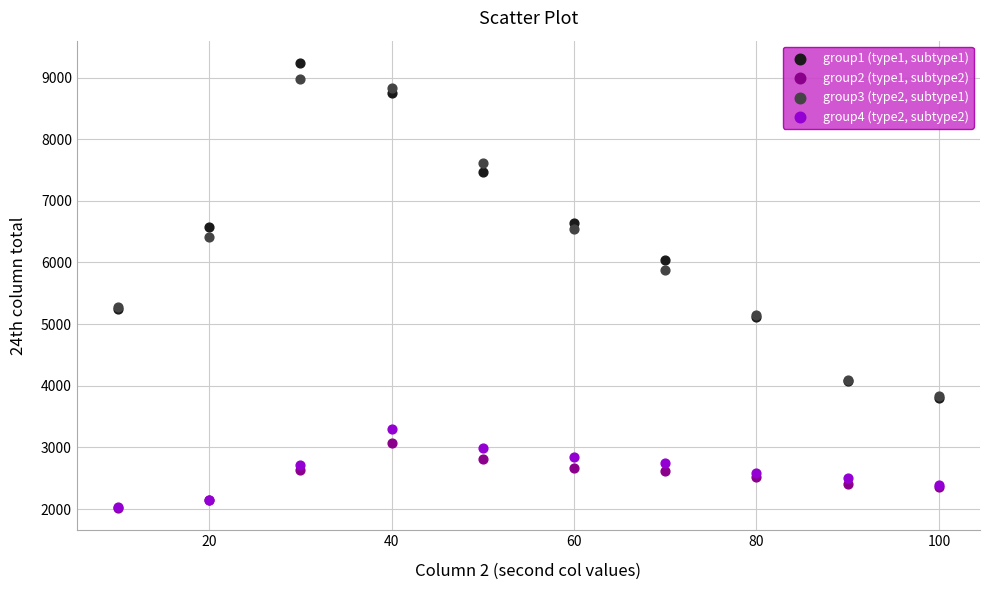

Which series reaches the maximum Y coordinate?

group1 (type1, subtype1)